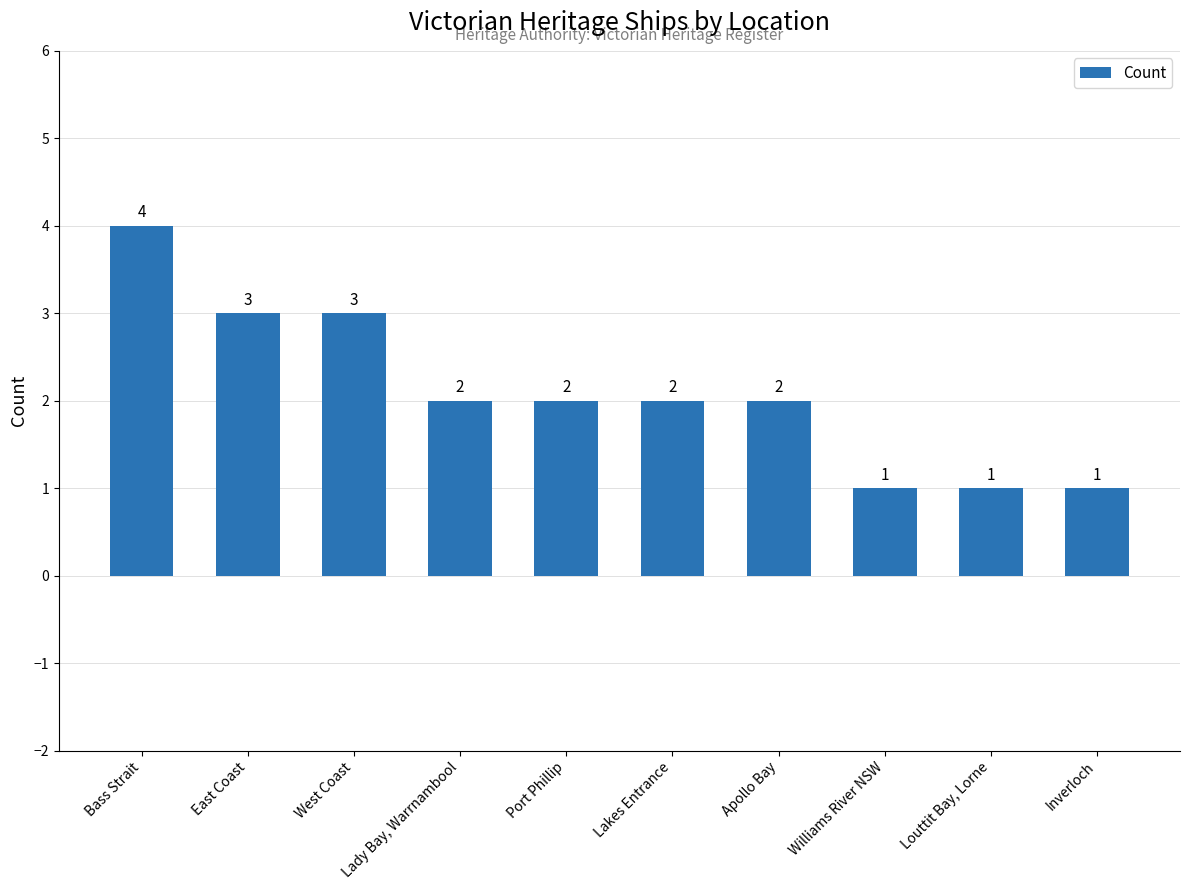

Where does the data first go above 2?

Bass Strait